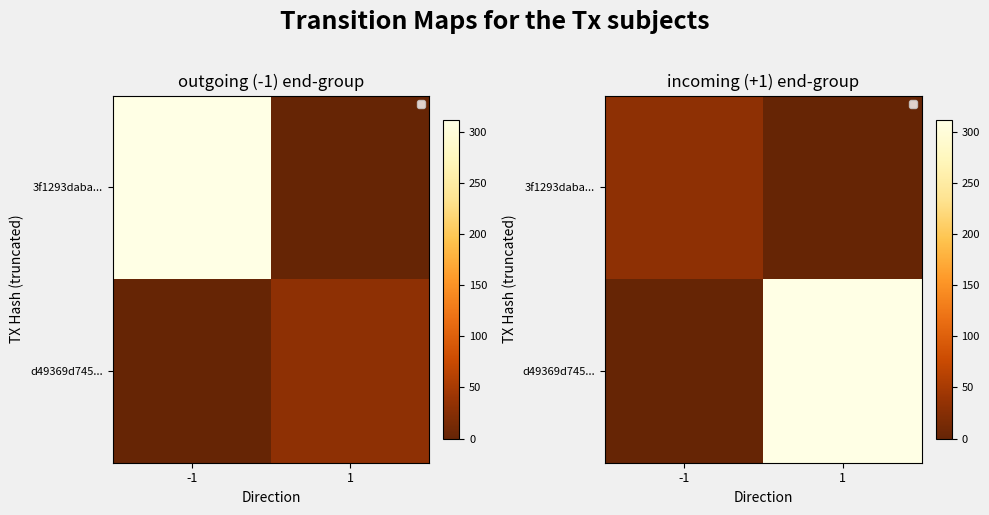

Is it true that d49369d745... equals 0 at -1?

True